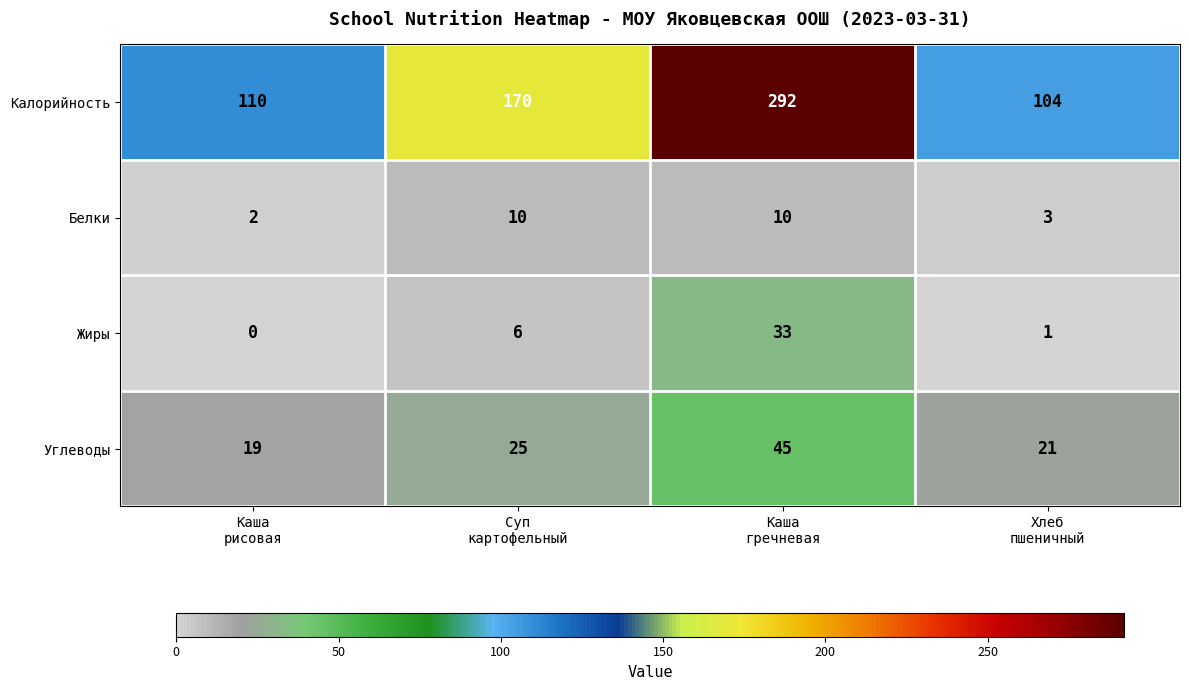

Reading right to left, extract all data points from this chart.

Калорийность: 104	292	170	110
Белки: 3	10	10	2
Жиры: 1	33	6	0
Углеводы: 21	45	25	19